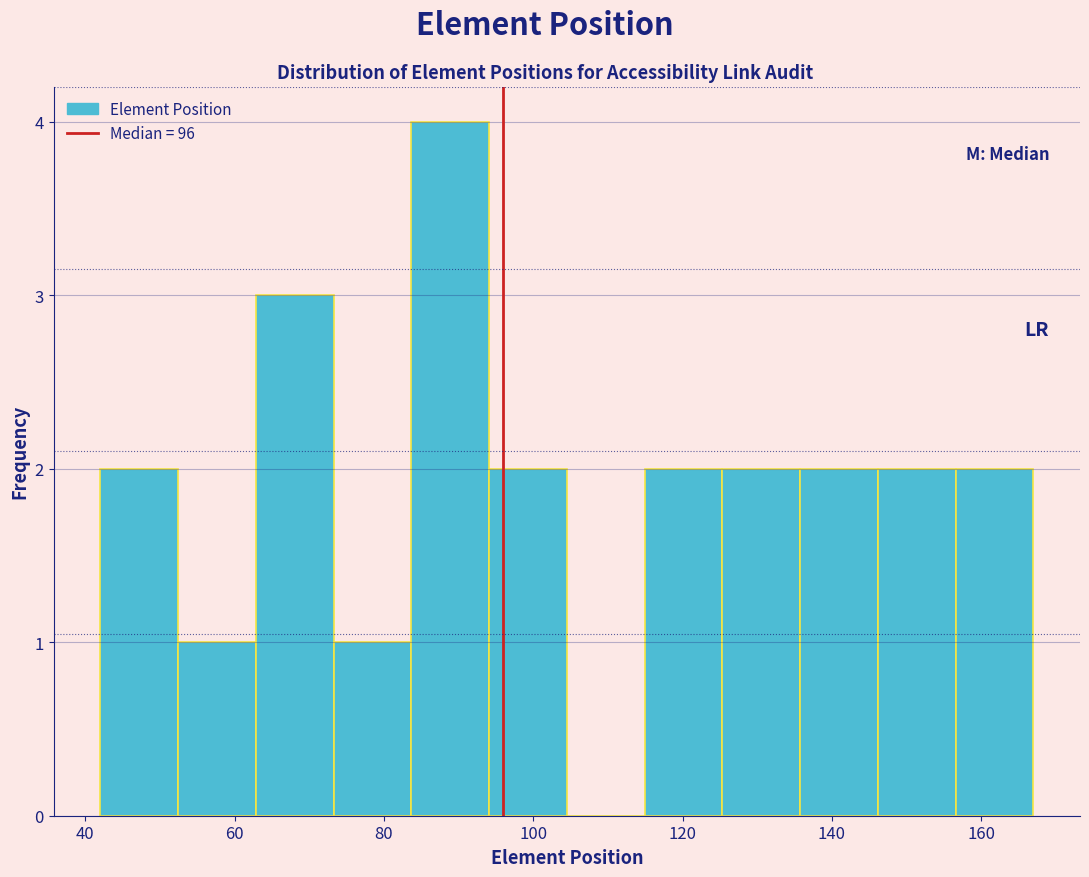

How tall is the bar that spans 146 to 156 on the x-axis? Neither the bar edges nor the heights are printed on the chart, so give them approximately, as read against the axes.

2